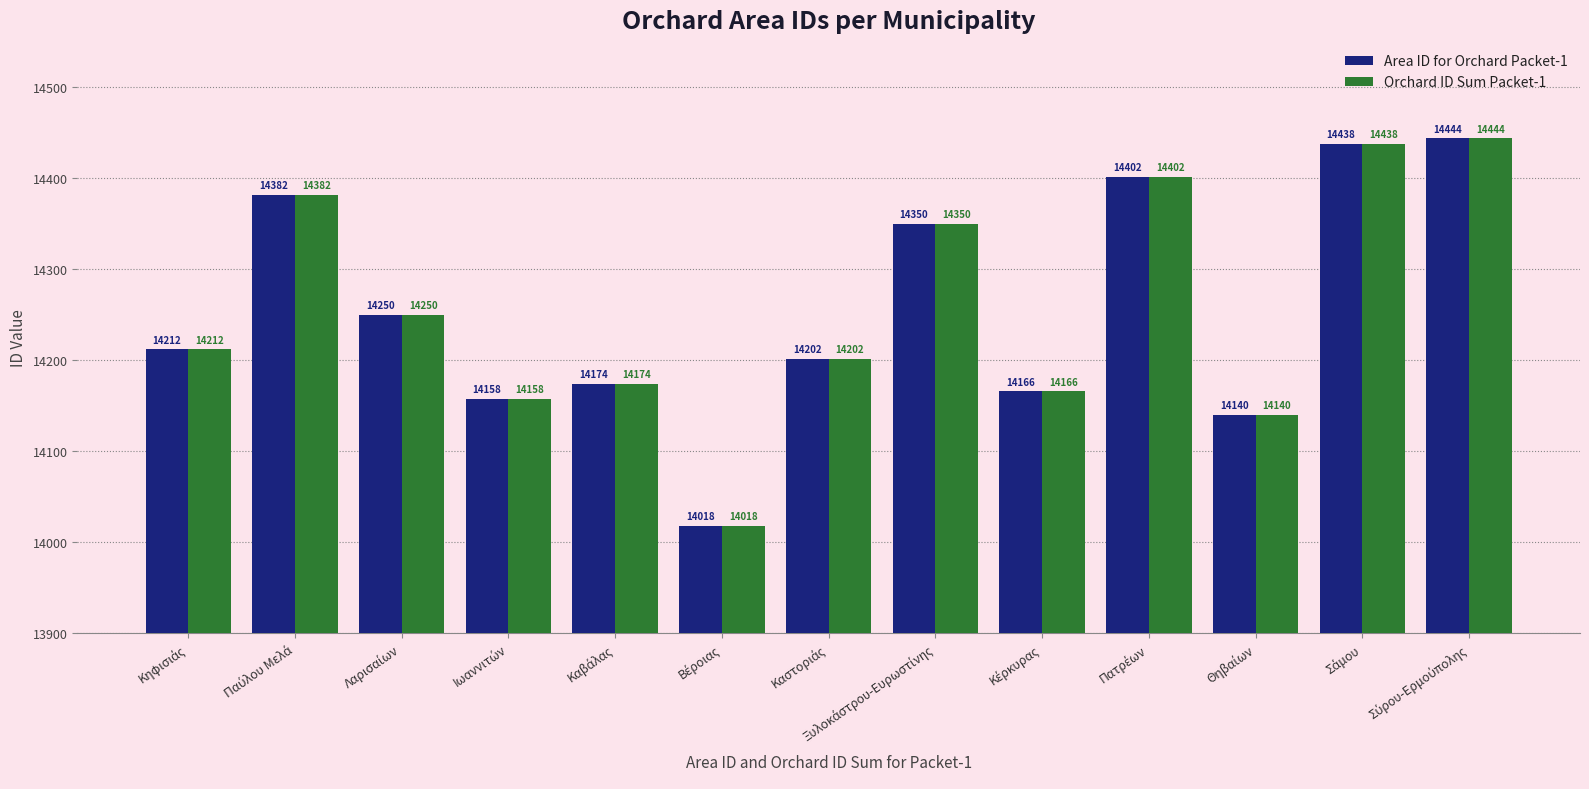

What is the difference between the maximum and minimum values in the Area ID for Orchard Packet-1 series?

426